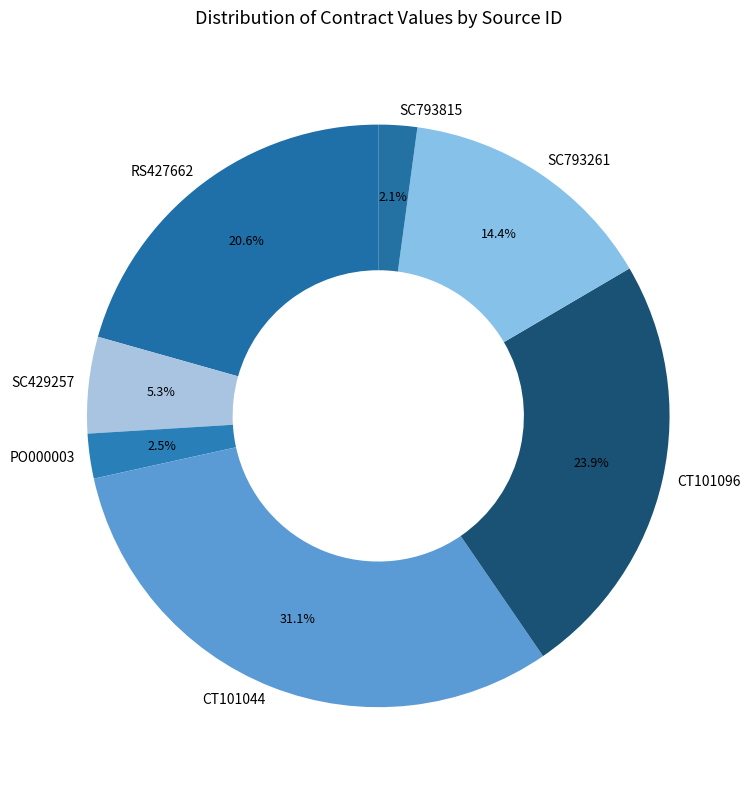

Approximately how many times larger is the value at CT101096 compared to SC429257?

4.5